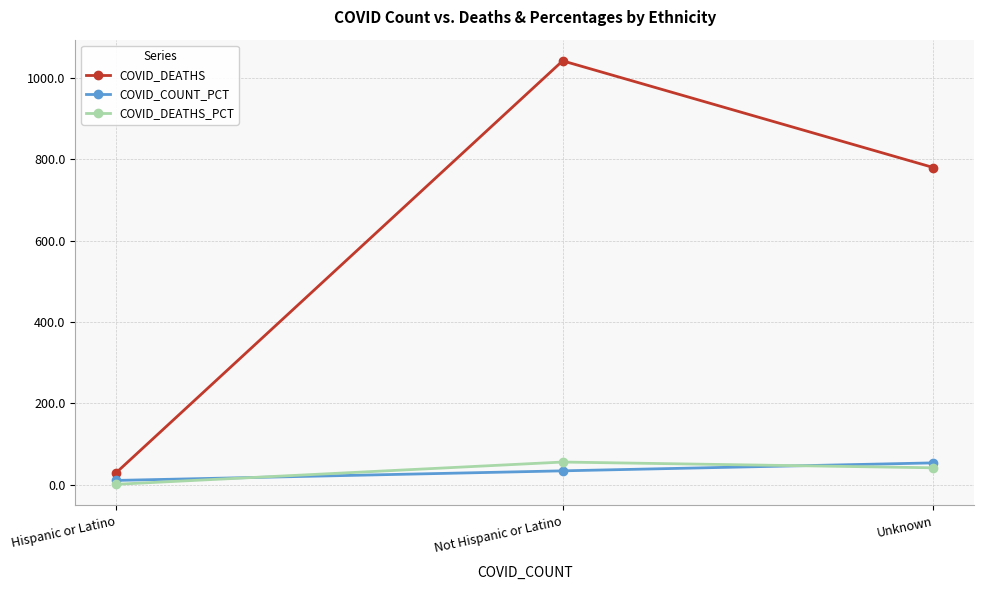

What is the label of the 3rd point from the right?

Hispanic or Latino